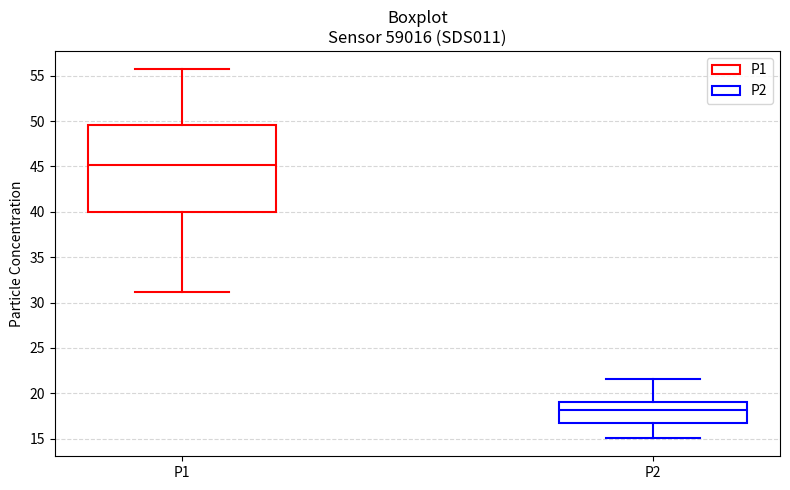

Which box is the tallest, from its lower edge to its upper edge?

P1